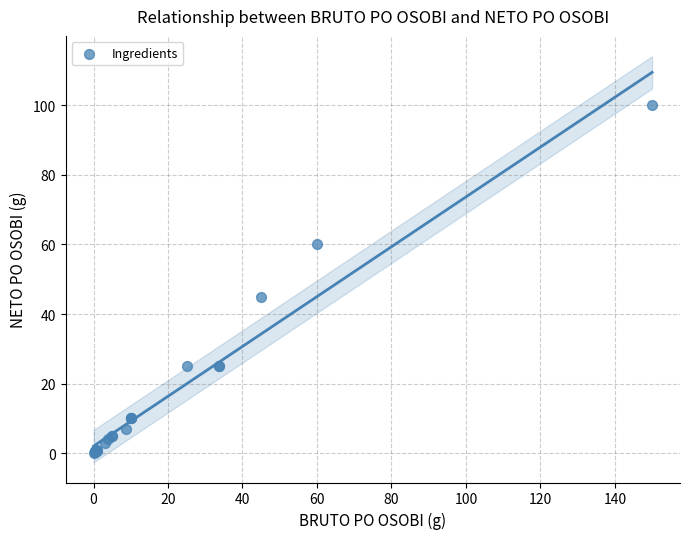

What Y value in the scatter plot is closest to 50?

45.0